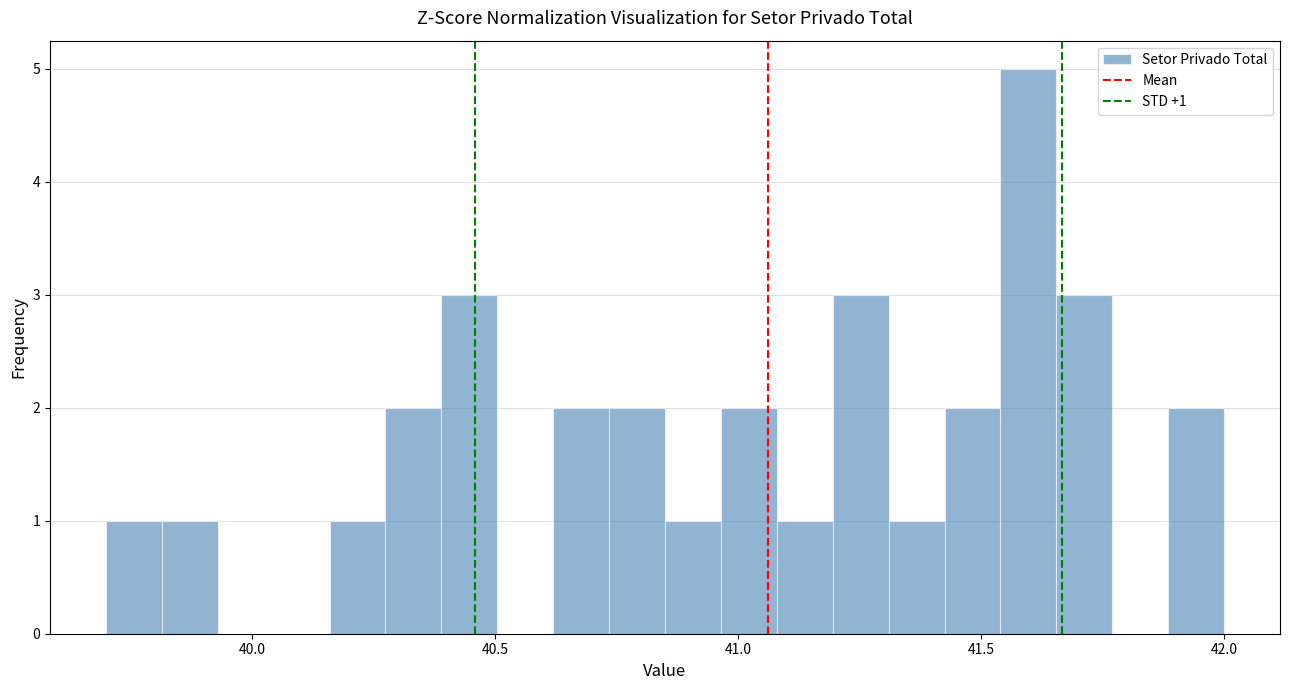

Around what value on the x-axis is the tallest bar? Give the approximate position of its centre, as read against the axis.

41.60